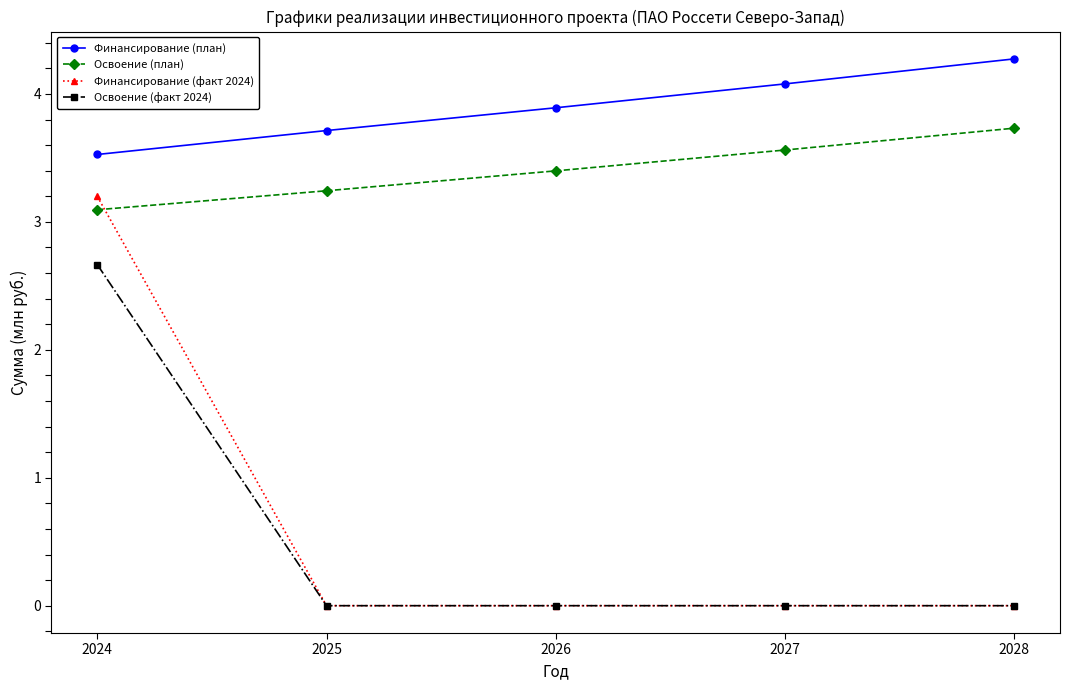

True or false: Освоение (план) and Освоение (факт 2024) cross at least once.

False